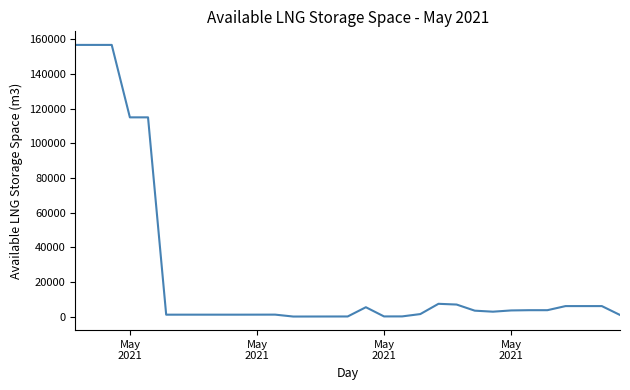

What is the greatest value displayed?

156719